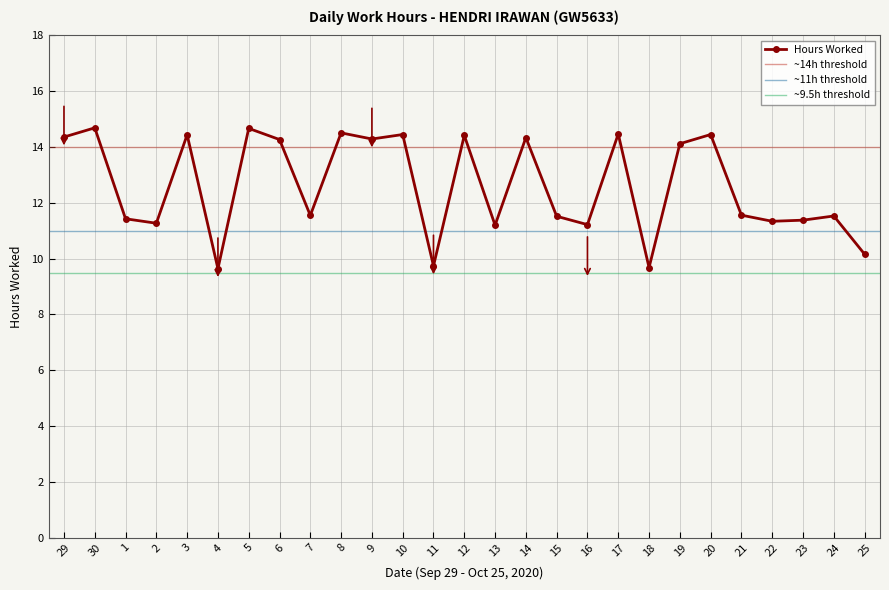

How many points are lower than both their immediate neighbors (excluding endpoints)?

9